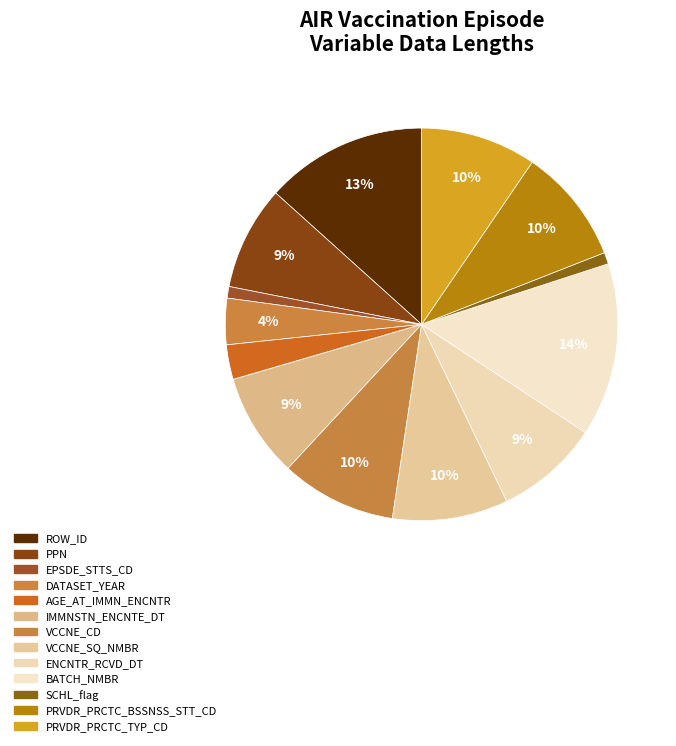

Count the number of slices in the pie.

13